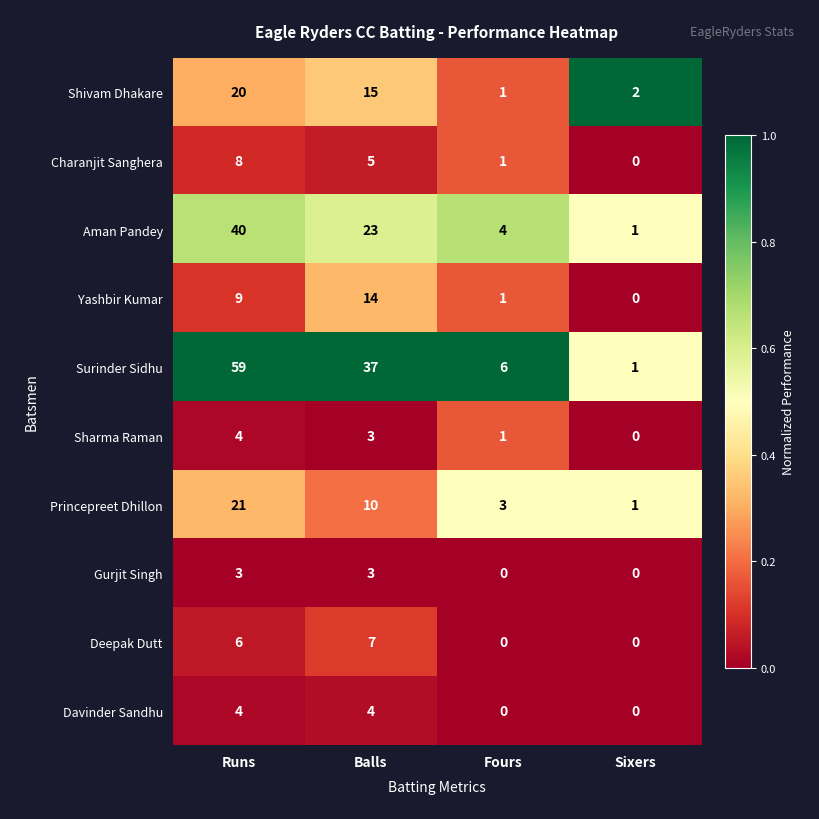

Which category has the lowest value in the Surinder Sidhu series?

Sixers